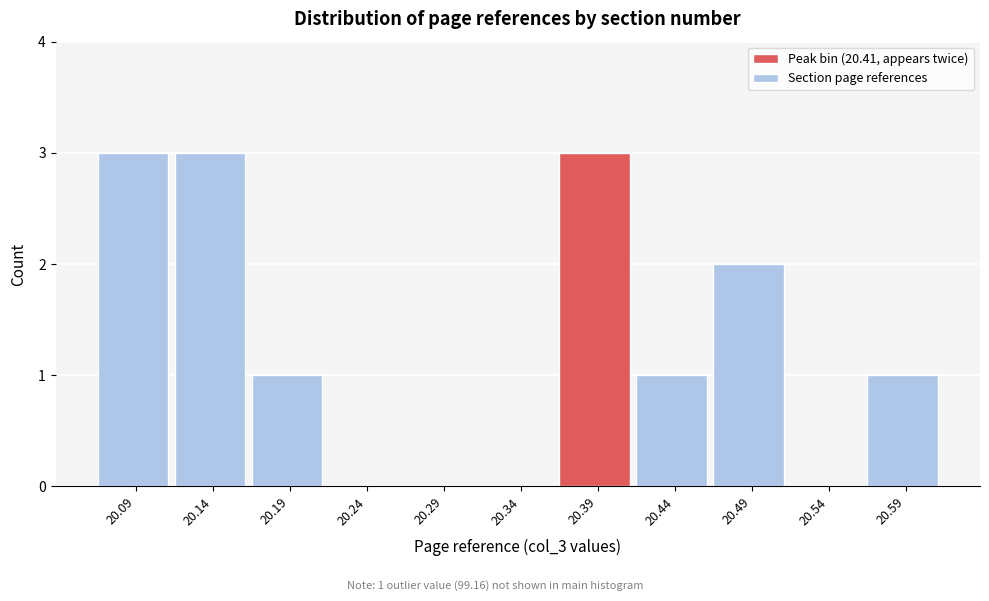

Reading left to right, what are all the values shown in this chart?

20.09=3	20.14=3	20.19=1	20.24=0	20.29=0	20.34=0	20.39=3	20.44=1	20.49=2	20.54=0	20.59=1